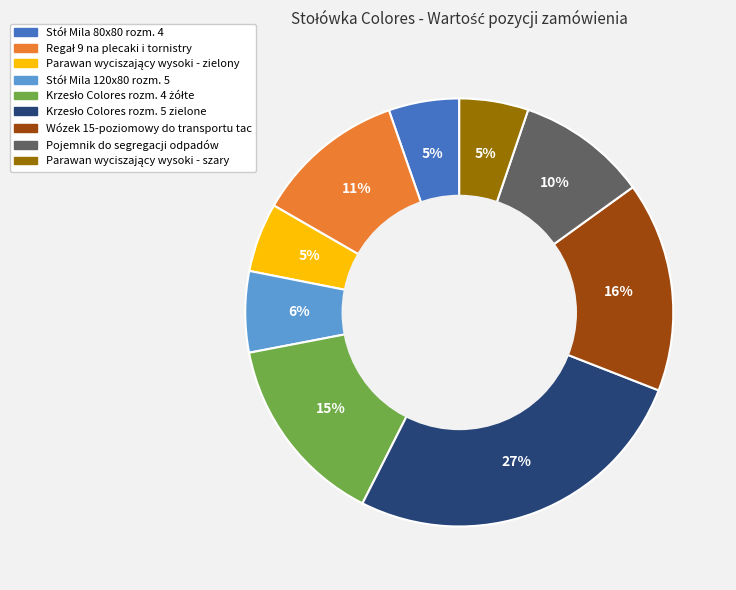

To the nearest percent, what portion does Wózek 15-poziomowy do transportu tac represent?

16%